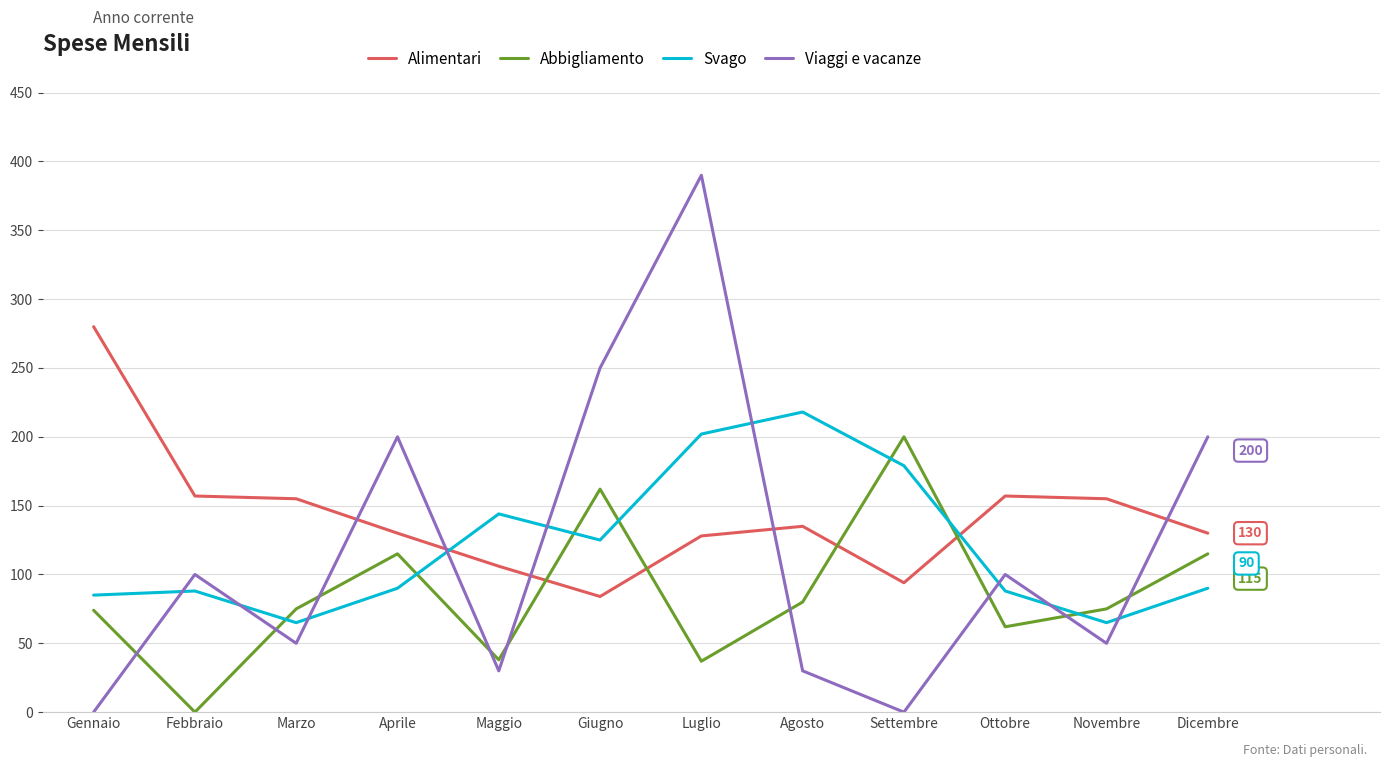

True or false: Alimentari and Abbigliamento cross at least once.

True